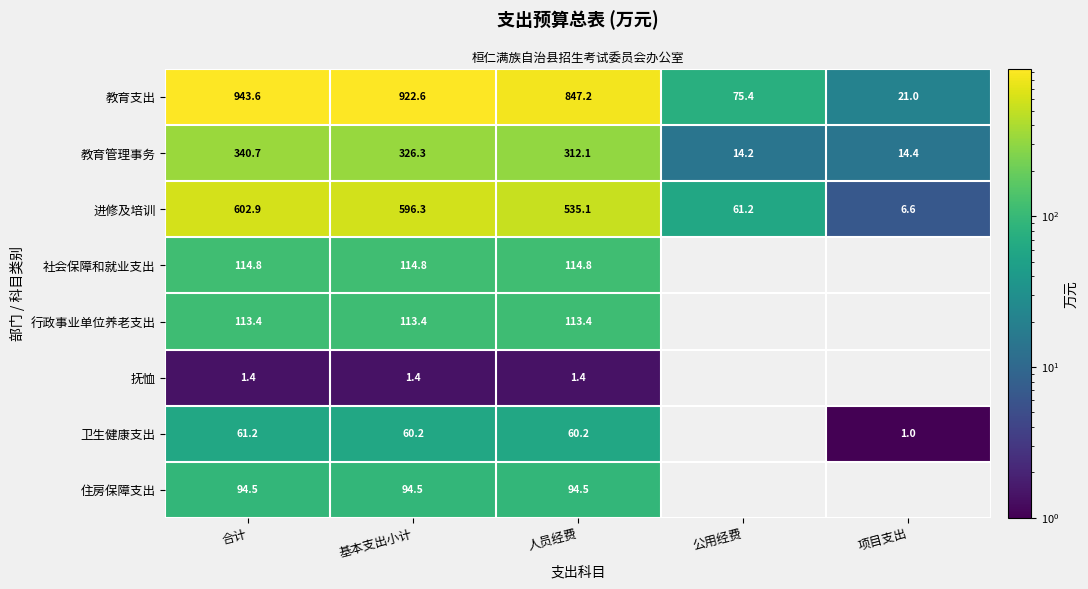

What is the greatest value displayed?

943.6